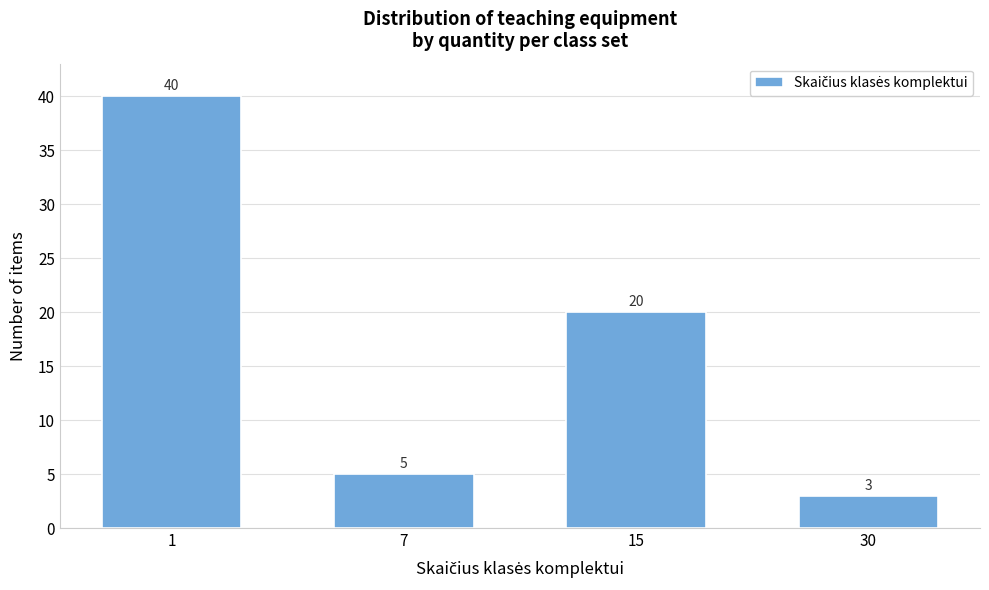

Reading left to right, list all the values displayed in this chart.

40	5	20	3